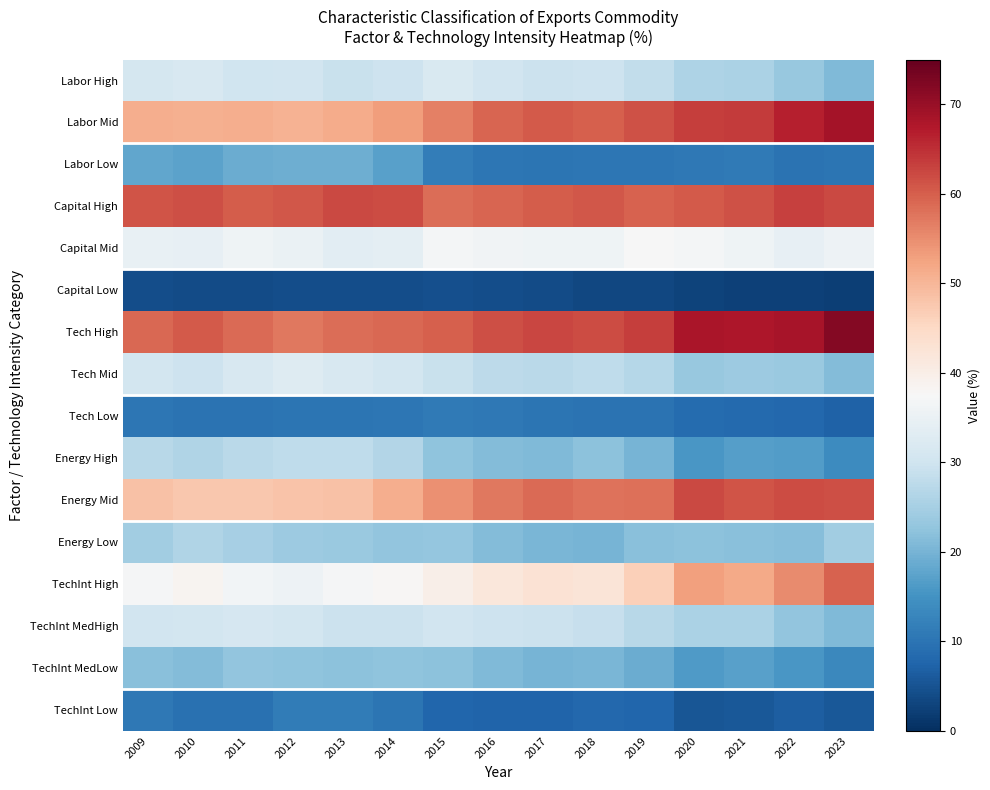

Reading left to right, transcribe all the data shown in this chart.

Labor High: 2009=30.8	2010=31.6	2011=30.1	2012=30.3	2013=29.2	2014=29.8	2015=31.9	2016=30.4	2017=29.5	2018=29.7	2019=28.2	2020=25.8	2021=25.6	2022=23.3	2023=21.1
Labor Mid: 2009=51.1	2010=50.9	2011=51.1	2012=50.6	2013=51.6	2014=53.1	2015=56.4	2016=59.2	2017=60.5	2018=60.0	2019=61.5	2020=63.6	2021=63.6	2022=66.8	2023=68.8
Labor Low: 2009=18.1	2010=17.5	2011=18.8	2012=19.1	2013=19.2	2014=17.1	2015=11.7	2016=10.3	2017=10.0	2018=10.3	2019=10.3	2020=10.6	2021=10.8	2022=9.9	2023=10.1
Capital High: 2009=61.1	2010=61.6	2011=60.1	2012=60.7	2013=62.1	2014=61.9	2015=58.5	2016=59.3	2017=60.2	2018=60.7	2019=59.5	2020=60.4	2021=61.4	2022=63.2	2023=62.2
Capital Mid: 2009=34.6	2010=34.4	2011=35.9	2012=35.0	2013=33.7	2014=33.8	2015=36.8	2016=36.3	2017=35.8	2018=35.9	2019=37.3	2020=36.7	2021=36.0	2022=34.4	2023=35.5
Capital Low: 2009=4.2	2010=3.9	2011=4.0	2012=4.2	2013=4.2	2014=4.3	2015=4.7	2016=4.4	2017=3.9	2018=3.4	2019=3.3	2020=2.9	2021=2.6	2022=2.4	2023=2.3
Tech High: 2009=59.1	2010=60.5	2011=58.8	2012=57.3	2013=58.4	2014=59.1	2015=60.0	2016=61.8	2017=62.5	2018=62.0	2019=63.5	2020=68.2	2021=67.8	2022=68.5	2023=71.8
Tech Mid: 2009=30.5	2010=29.7	2011=31.4	2012=32.6	2013=31.6	2014=30.6	2015=29.1	2016=27.6	2017=27.4	2018=28.1	2019=26.7	2020=23.2	2021=23.9	2022=23.6	2023=21.1
Tech Low: 2009=10.4	2010=9.8	2011=9.8	2012=10.1	2013=10.0	2014=10.3	2015=10.9	2016=10.6	2017=10.1	2018=9.9	2019=9.8	2020=8.6	2021=8.3	2022=8.0	2023=7.1
Energy High: 2009=27.0	2010=26.2	2011=27.4	2012=27.9	2013=28.0	2014=26.4	2015=22.5	2016=21.3	2017=20.9	2018=22.1	2019=20.0	2020=15.6	2021=16.9	2022=16.4	2023=13.8
Energy Mid: 2009=48.5	2010=47.6	2011=47.5	2012=48.3	2013=48.5	2014=51.0	2015=54.5	2016=57.4	2017=58.6	2018=57.8	2019=58.1	2020=62.1	2021=61.1	2022=62.0	2023=61.8
Energy Low: 2009=24.6	2010=26.2	2011=25.2	2012=23.8	2013=23.5	2014=22.6	2015=22.9	2016=21.3	2017=20.5	2018=20.1	2019=21.9	2020=22.2	2021=21.9	2022=21.6	2023=24.4
TechInt High: 2009=37.2	2010=38.6	2011=36.5	2012=35.7	2013=36.9	2014=38.1	2015=39.7	2016=41.9	2017=43.0	2018=42.4	2019=46.4	2020=52.8	2021=51.6	2022=55.1	2023=59.7
TechInt MedHigh: 2009=30.3	2010=30.6	2011=31.2	2012=30.8	2013=29.6	2014=29.5	2015=30.4	2016=29.9	2017=29.4	2018=29.0	2019=27.0	2020=25.5	2021=25.6	2022=22.8	2023=21.1
TechInt MedLow: 2009=21.9	2010=21.2	2011=22.7	2012=22.3	2013=22.1	2014=22.3	2015=22.1	2016=20.8	2017=20.2	2018=20.5	2019=18.9	2020=16.4	2021=17.2	2022=15.6	2023=13.5
TechInt Low: 2009=10.7	2010=9.6	2011=9.6	2012=11.2	2013=11.4	2014=10.2	2015=7.9	2016=7.5	2017=7.5	2018=8.1	2019=7.7	2020=5.3	2021=5.6	2022=6.5	2023=5.8